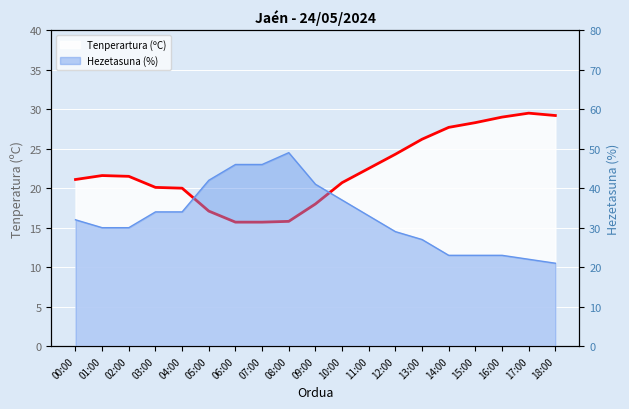

What is the greatest value displayed?

29.5